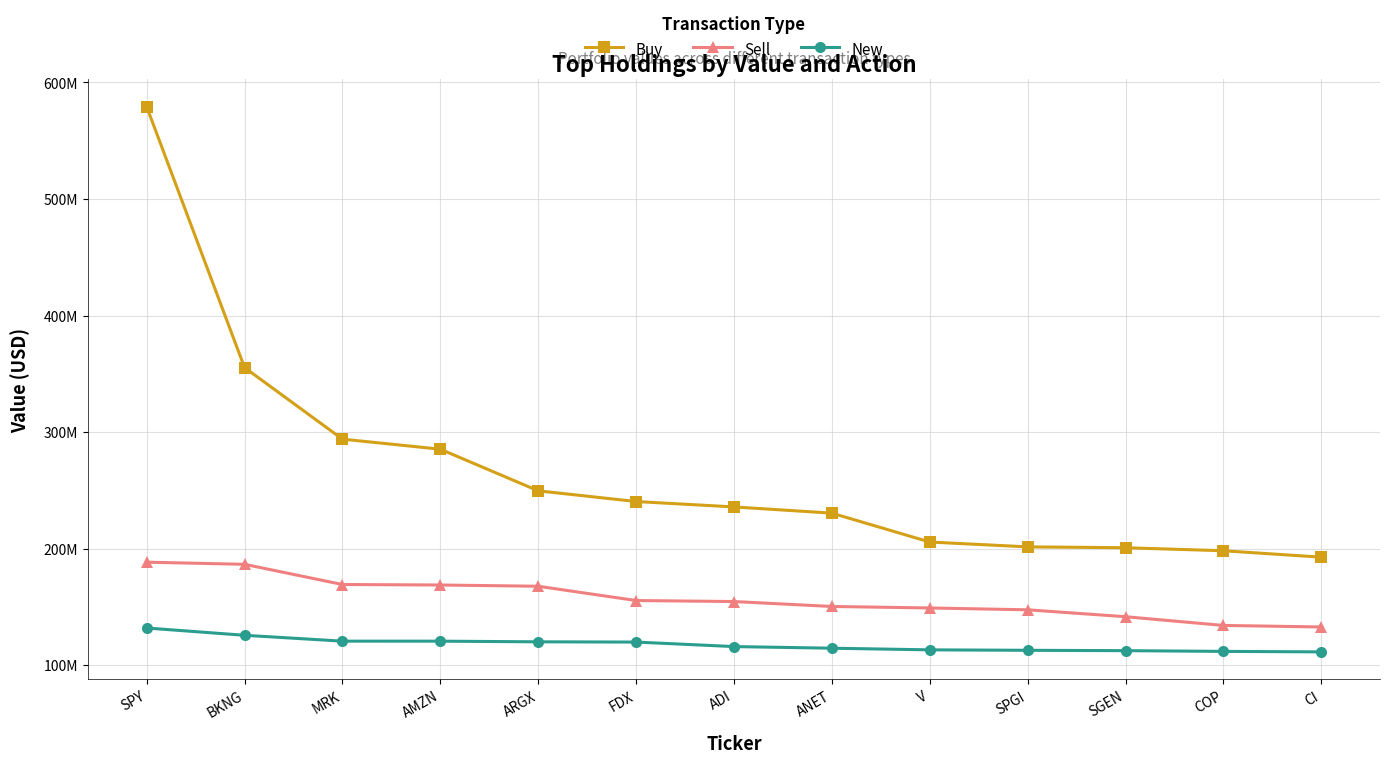

Reading left to right, what are all the values shown in this chart?

Buy: SPY=579228000	BKNG=355328000	MRK=293903000	AMZN=285262000	ARGX=249544000	FDX=240357000	ADI=235722000	ANET=230390000	V=205596000	SPGI=201441000	SGEN=200690000	COP=198113000	CI=192603000
Sell: SPY=188305000	BKNG=186468000	MRK=169141000	AMZN=168714000	ARGX=167645000	FDX=155387000	ADI=154521000	ANET=150282000	V=149004000	SPGI=147427000	SGEN=141499000	COP=134010000	CI=132691000
New: SPY=131799000	BKNG=125555000	MRK=120523000	AMZN=120504000	ARGX=119951000	FDX=119731000	ADI=115868000	ANET=114467000	V=113056000	SPGI=112665000	SGEN=112361000	COP=111737000	CI=111314000